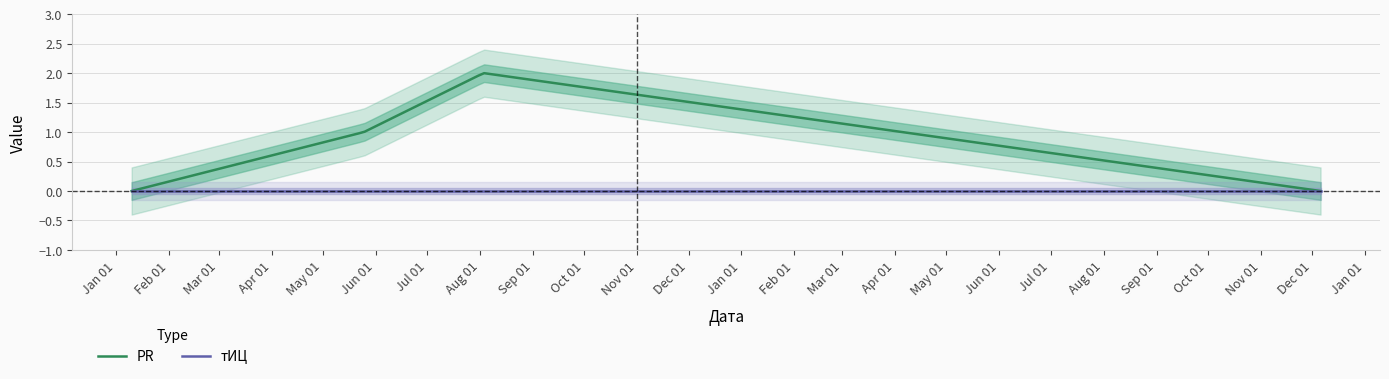

What is the spread (max minus min) of values at 2012-05-25?

1